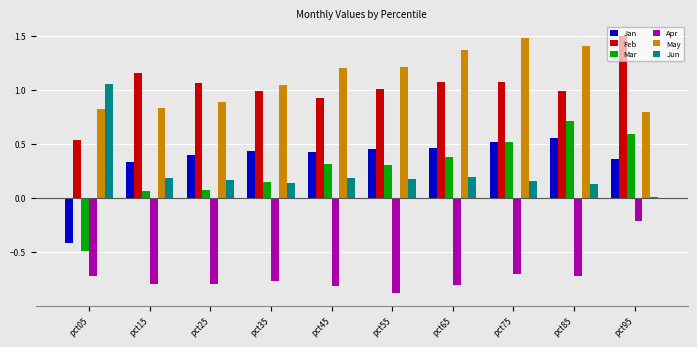

Where is May nearest to the value 1?

pct35